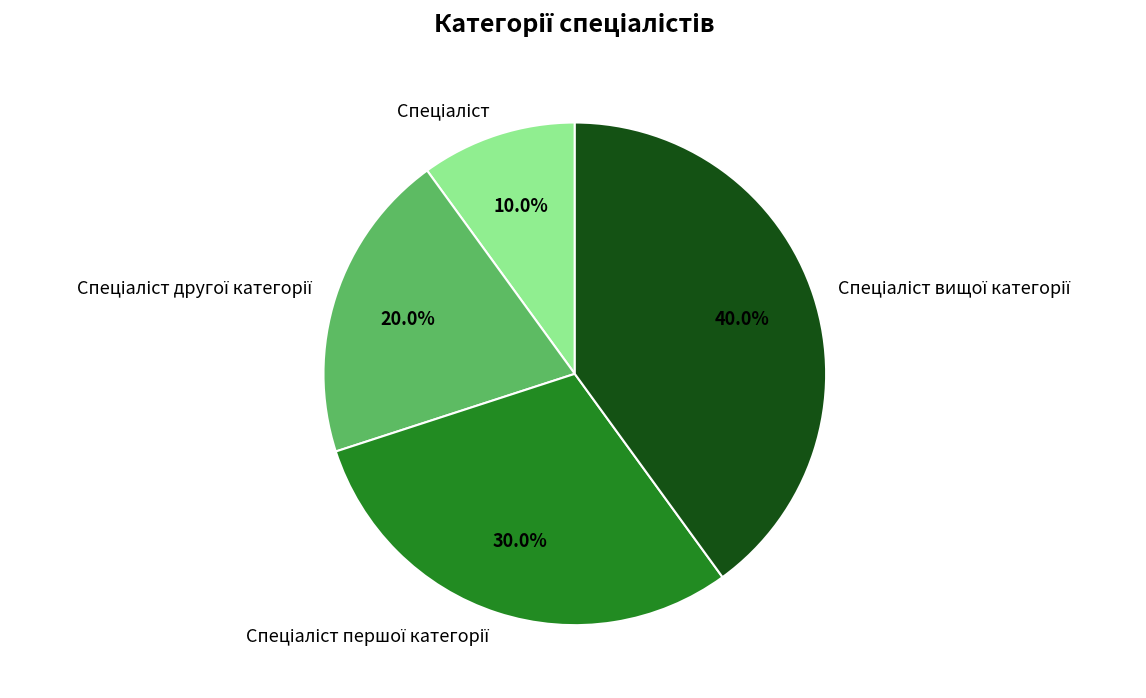

Is there a majority slice in this chart?

No